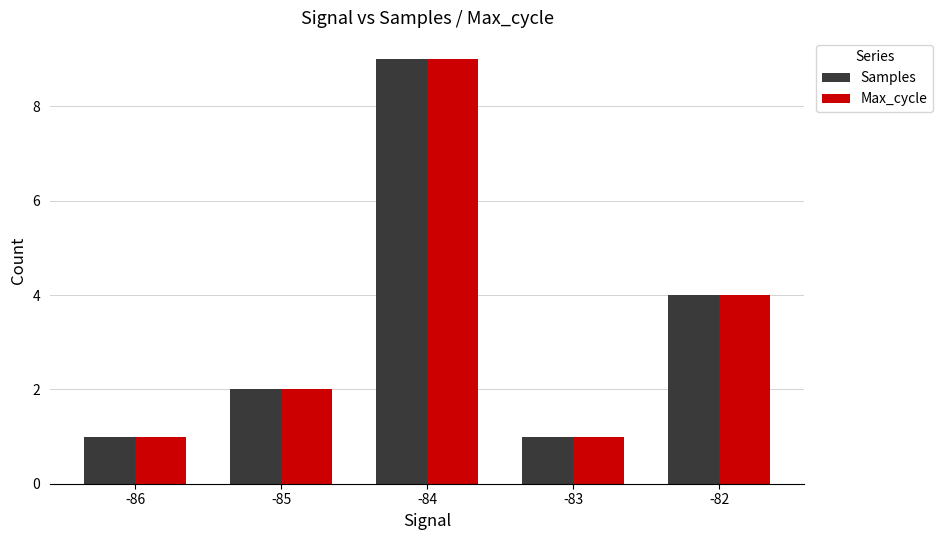

Is the value of Max_cycle at -82 greater than the value of Samples at -86?

Yes